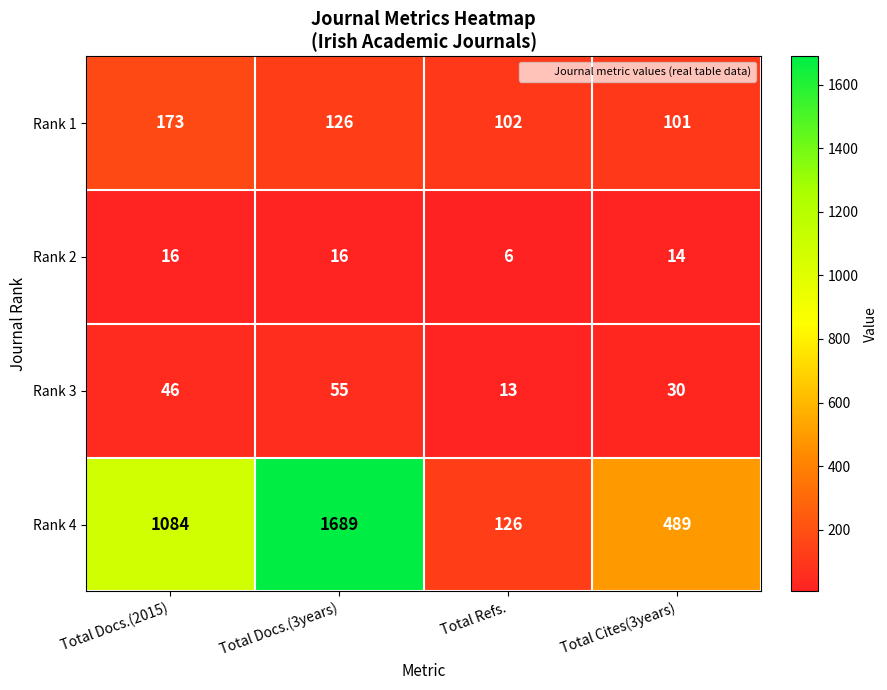

At how many categories does at least one series exceed 1175?

1